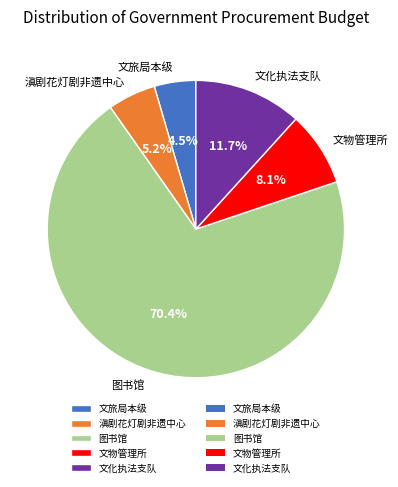

What portion of the pie excludes 文化执法支队?

88.3%